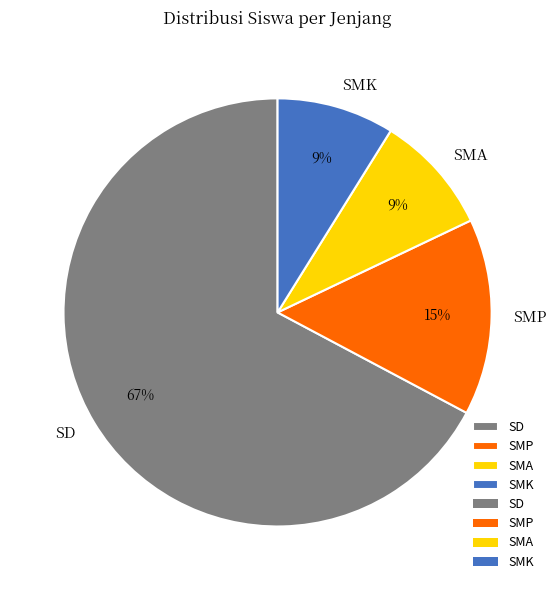

Which slice is the largest?

SD